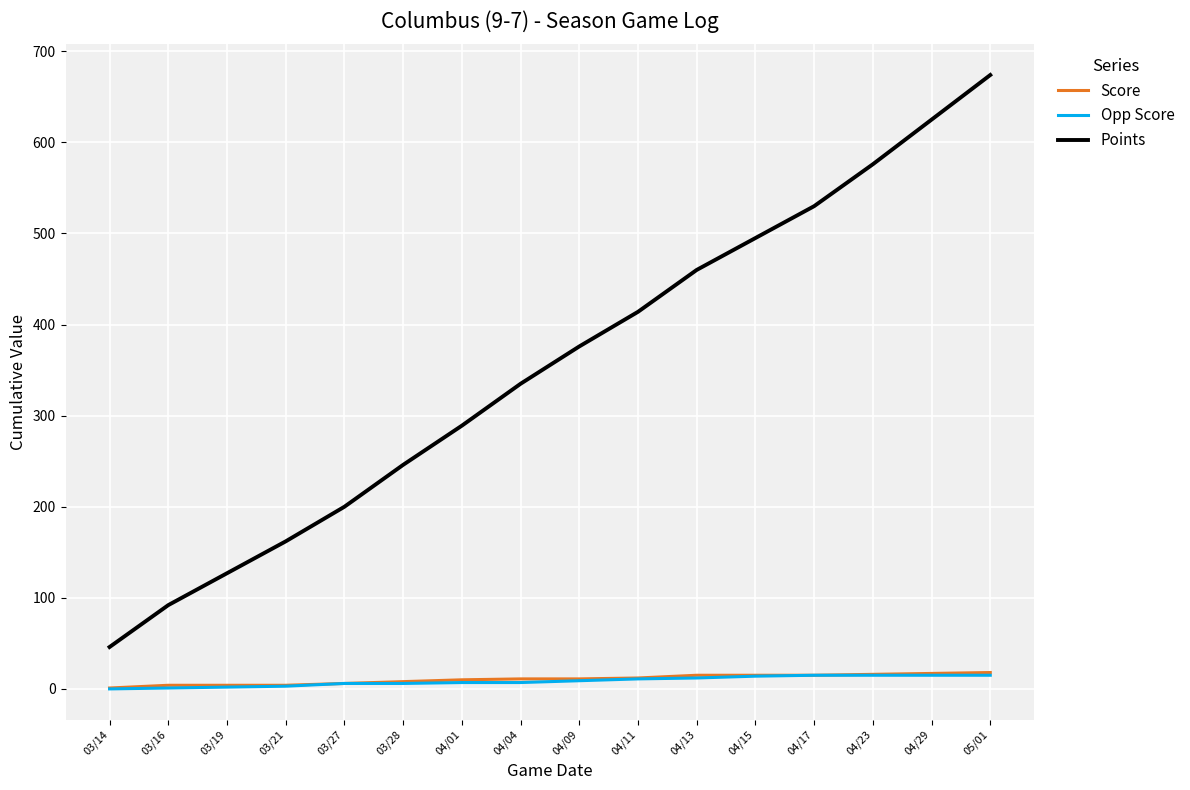

True or false: Score and Points intersect in this chart.

False